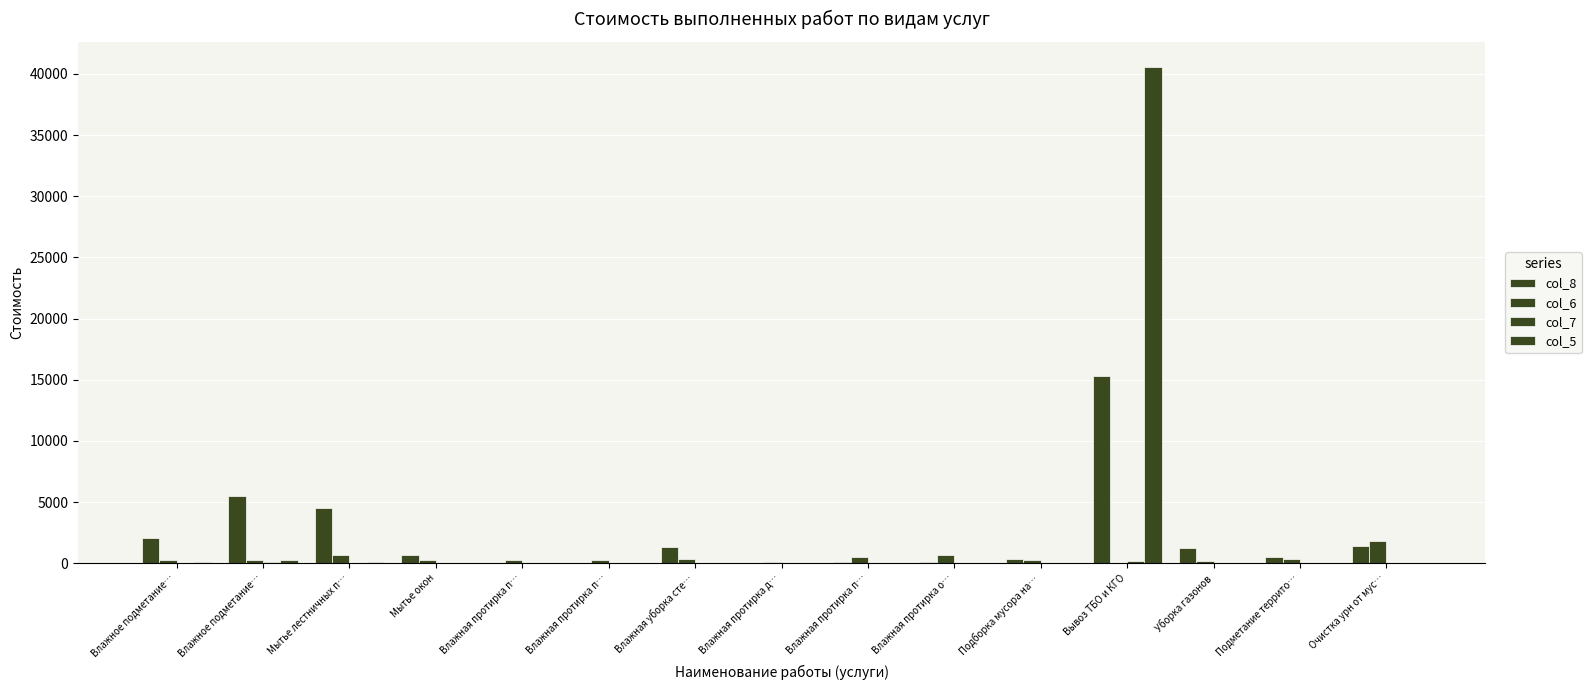

How many series are shown in this chart?

4